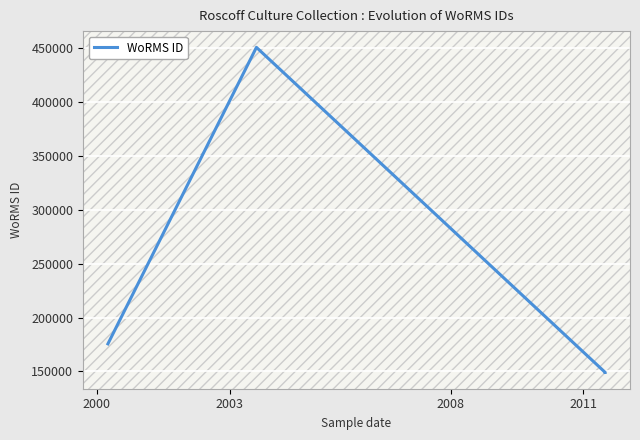

Does the chart display data point markers on the line(s)?

No